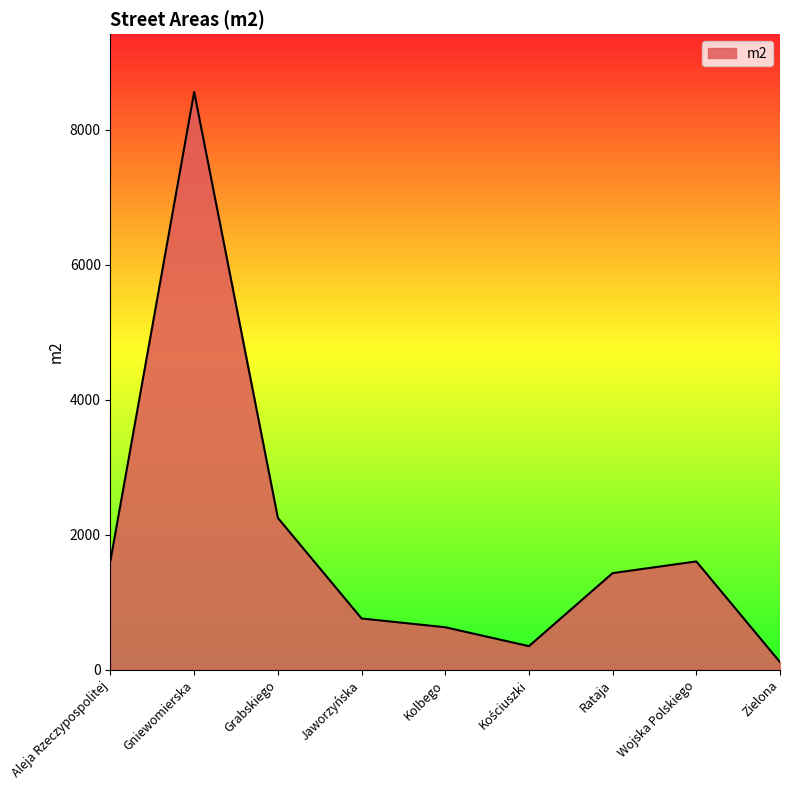

What is the difference between the values at Wojska Polskiego and Jaworzyńska?

845